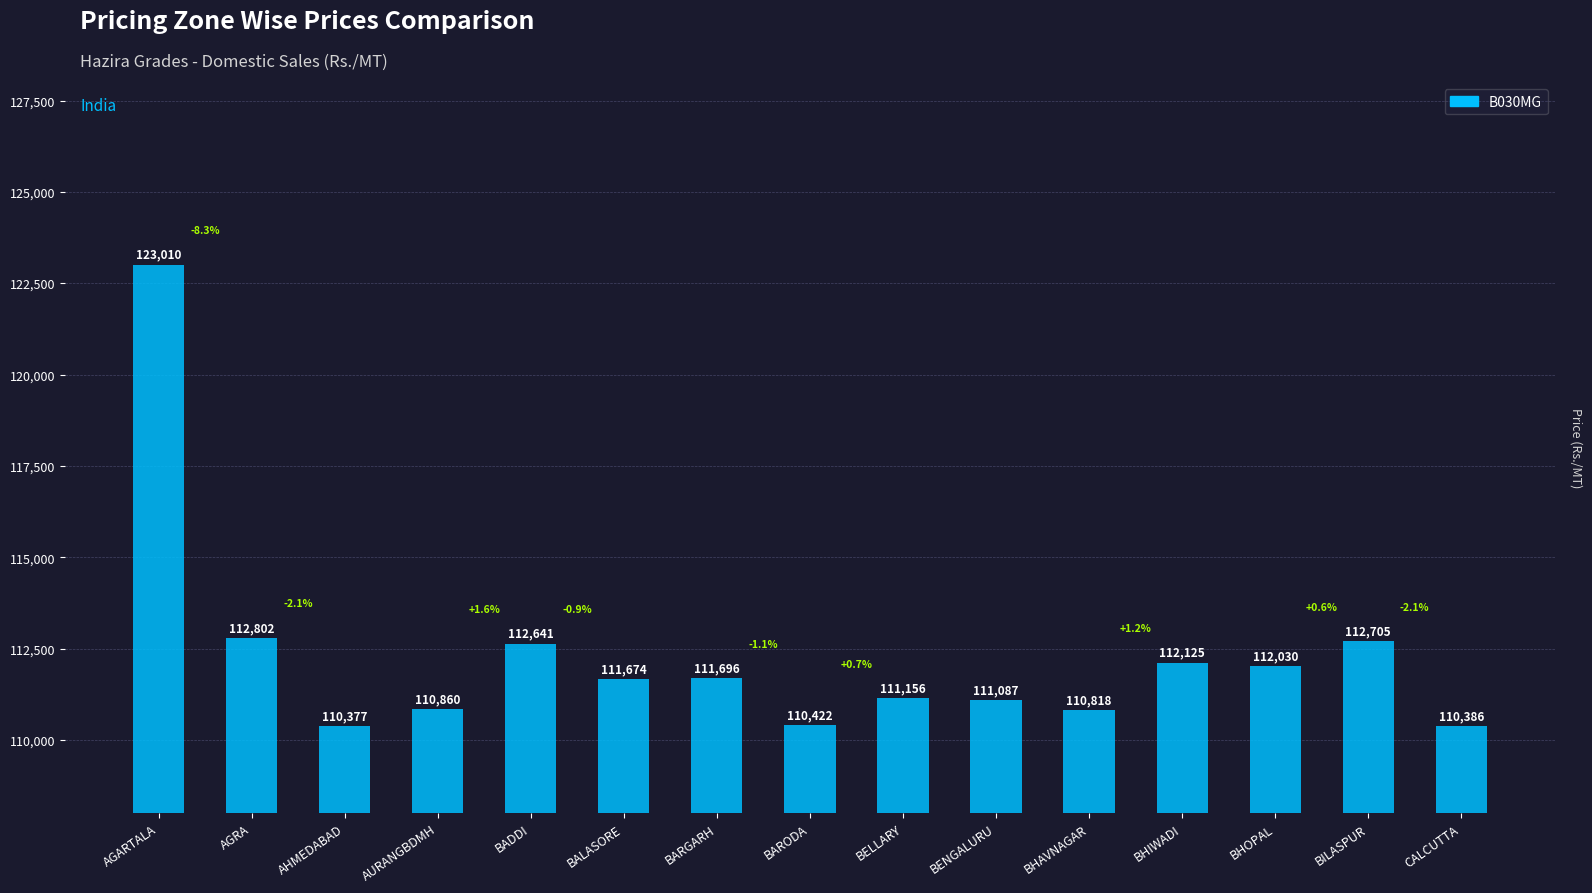

Which category has the lowest value across all series?

AHMEDABAD